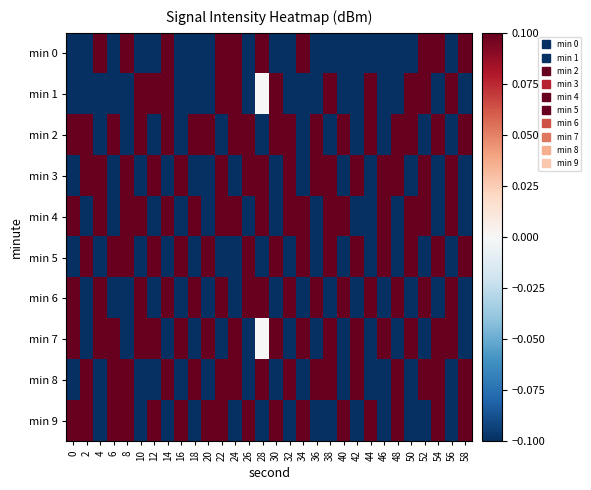

List the series in order of their peak value, highest first.

min 0, min 1, min 3, min 2, min 4, min 5, min 6, min 7, min 8, min 9